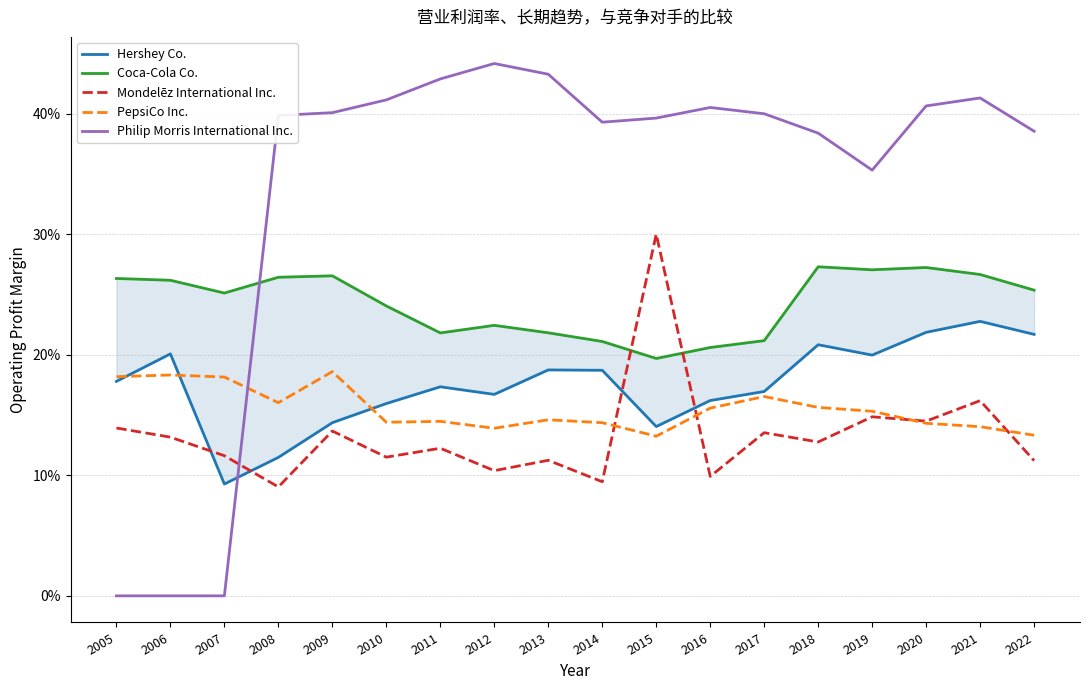

What is the sum of the PepsiCo Inc. values at 2012 and 2018?

0.3